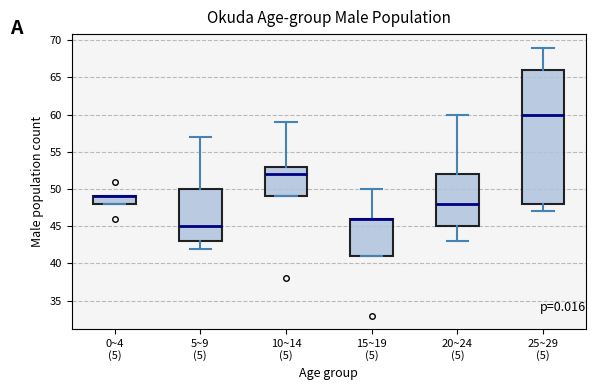

Reading left to right, read every box against the y-axis: the position of its median line, the range the box covers, and the ends of its whiskers. The values are not printed on the chart, so give them approximately, as read against the axis.

0~4 (5): median 49 (drawn on the box's upper edge), box 48 to 49, whiskers 48 to 49
5~9 (5): median 45, box 43 to 50, whiskers 42 to 57
10~14 (5): median 52, box 49 to 53, whiskers 49 to 59
15~19 (5): median 46 (drawn on the box's upper edge), box 41 to 46, whiskers 41 to 50
20~24 (5): median 48, box 45 to 52, whiskers 43 to 60
25~29 (5): median 60, box 48 to 66, whiskers 47 to 69